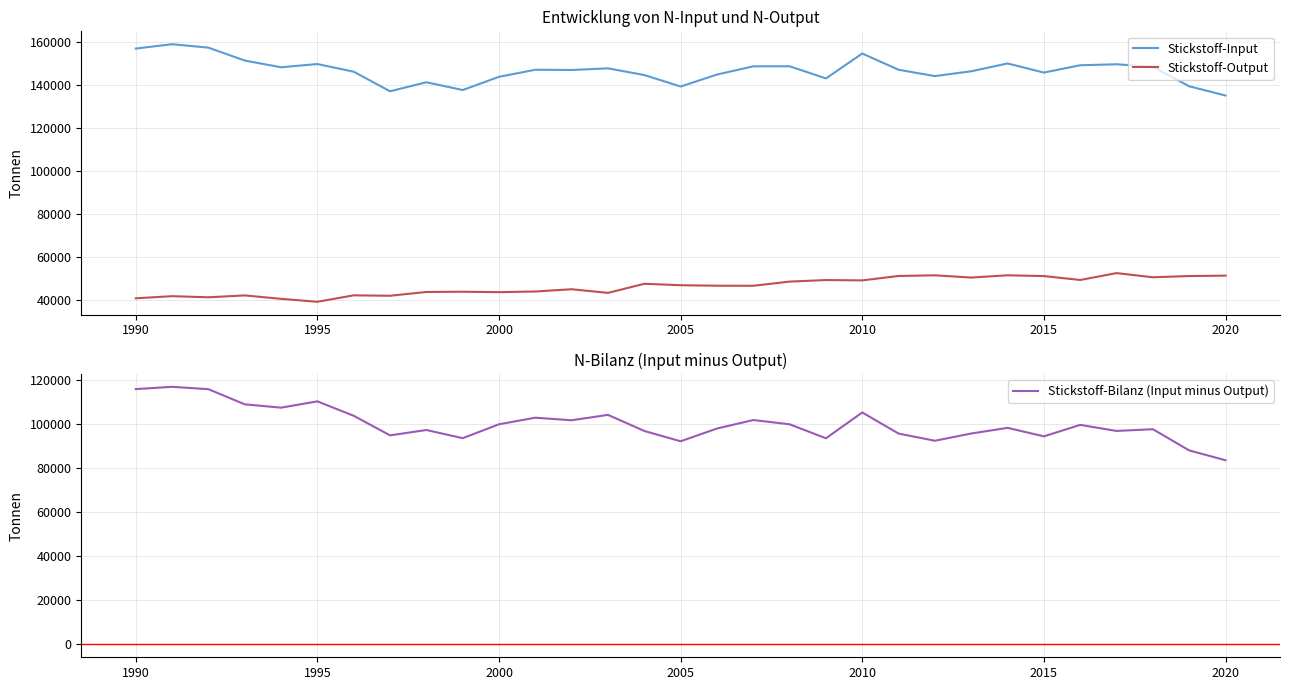

What is the highest value of the Stickstoff-Output series?

52657